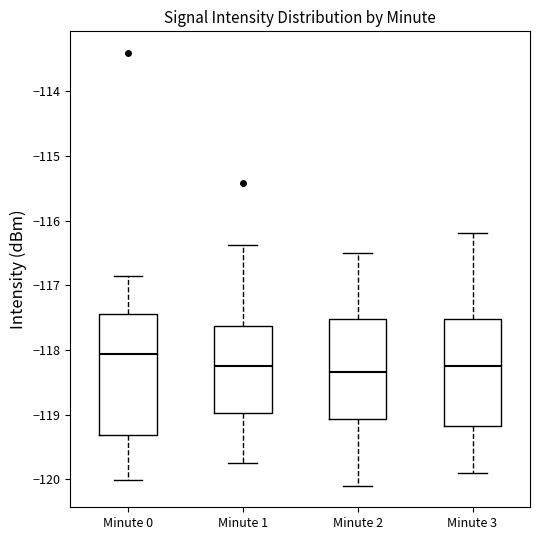

Reading left to right, read every box against the y-axis: the position of its median line, the range the box covers, and the ends of its whiskers. The values are not printed on the chart, so give them approximately, as read against the axis.

Minute 0: median -118.1, box -119.3 to -117.4, whiskers -120.0 to -116.9
Minute 1: median -118.2, box -119.0 to -117.6, whiskers -119.7 to -116.4
Minute 2: median -118.3, box -119.1 to -117.5, whiskers -120.1 to -116.5
Minute 3: median -118.2, box -119.2 to -117.5, whiskers -119.9 to -116.2